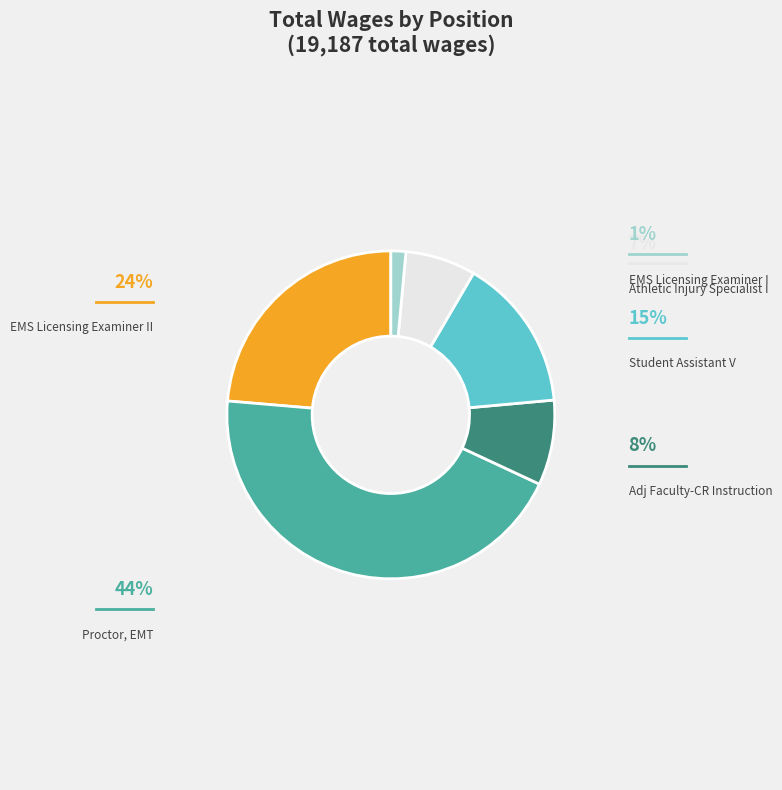

To the nearest percent, what is the combined percentage of EMS Licensing Examiner I and EMS Licensing Examiner II?

25%